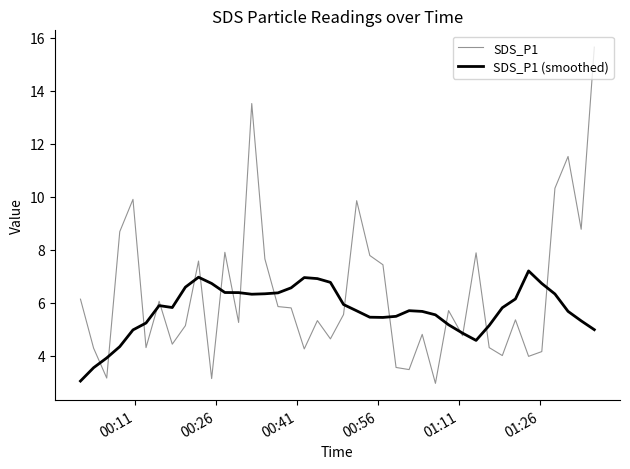

Which series has the widest spread of values?

SDS_P1